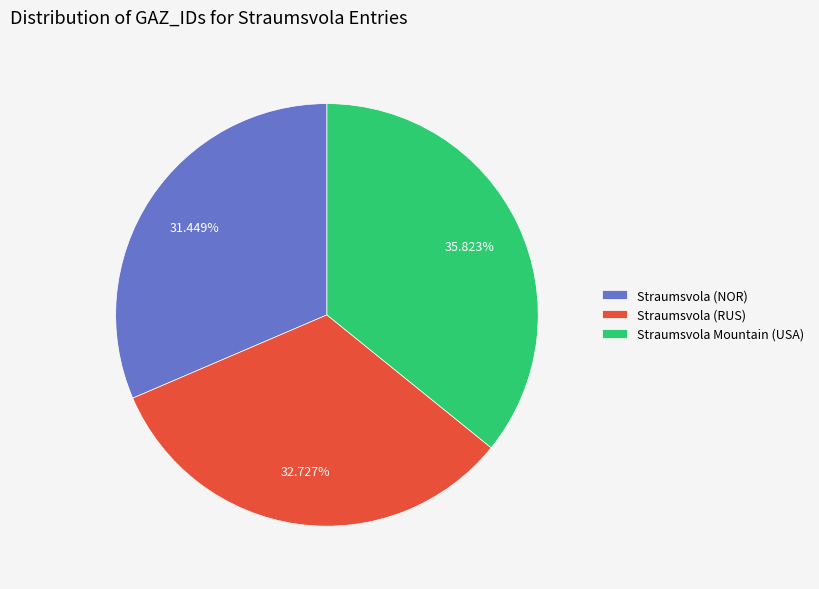

How many slices are in this pie chart?

3